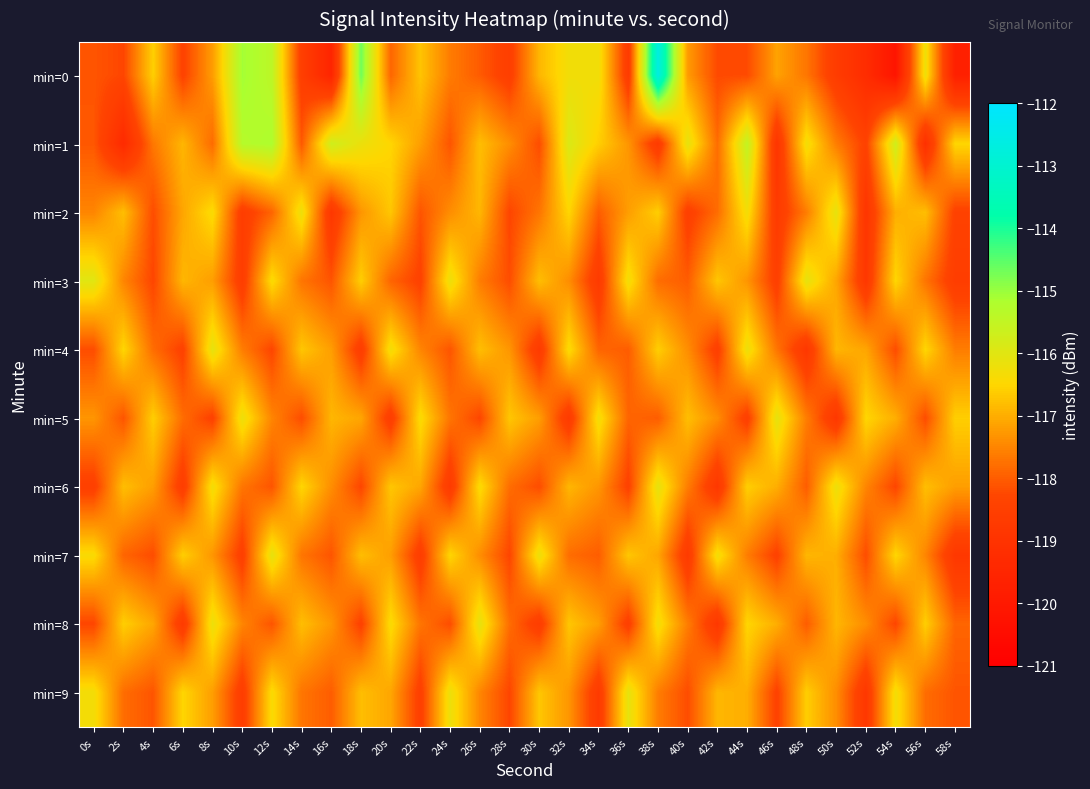

Reading left to right, transcribe all the data shown in this chart.

min=0: 0s=-118.1	2s=-118.3	4s=-116.6	6s=-118.4	8s=-117.2	10s=-115.1	12s=-115.4	14s=-118.5	16s=-119.5	18s=-114.7	20s=-117.9	22s=-116.7	24s=-117.6	26s=-118.0	28s=-118.5	30s=-116.9	32s=-116.3	34s=-116.3	36s=-118.7	38s=-112.6	40s=-117.2	42s=-118.2	44s=-118.2	46s=-117.1	48s=-117.7	50s=-118.6	52s=-119.2	54s=-120.2	56s=-116.2	58s=-119.7
min=1: 0s=-118.1	2s=-119.3	4s=-117.7	6s=-116.9	8s=-117.8	10s=-115.3	12s=-115.2	14s=-118.0	16s=-115.7	18s=-116.2	20s=-116.5	22s=-117.2	24s=-118.1	26s=-116.8	28s=-117.4	30s=-118.2	32s=-115.9	34s=-116.6	36s=-117.3	38s=-118.7	40s=-116.1	42s=-117.8	44s=-115.5	46s=-118.9	48s=-116.3	50s=-117.6	52s=-118.4	54s=-115.7	56s=-119.1	58s=-116.5
min=2: 0s=-117.5	2s=-116.8	4s=-118.2	6s=-117.1	8s=-116.4	10s=-118.6	12s=-117.9	14s=-116.2	16s=-118.8	18s=-117.3	20s=-116.7	22s=-118.1	24s=-117.4	26s=-116.9	28s=-118.3	30s=-117.7	32s=-116.5	34s=-118.0	36s=-117.2	38s=-116.6	40s=-118.5	42s=-117.8	44s=-116.3	46s=-118.7	48s=-117.6	50s=-116.1	52s=-118.9	54s=-117.0	56s=-116.8	58s=-118.4
min=3: 0s=-116.0	2s=-117.5	4s=-118.3	6s=-116.9	8s=-117.2	10s=-118.6	12s=-116.4	14s=-117.7	16s=-118.1	18s=-116.6	20s=-117.9	22s=-118.4	24s=-116.2	26s=-117.6	28s=-118.2	30s=-116.8	32s=-117.4	34s=-118.7	36s=-116.3	38s=-117.8	40s=-118.0	42s=-116.7	44s=-117.3	46s=-118.5	48s=-116.1	50s=-117.1	52s=-118.8	54s=-116.5	56s=-117.7	58s=-118.6
min=4: 0s=-118.2	2s=-116.5	4s=-117.8	6s=-118.4	8s=-116.1	10s=-117.6	12s=-118.3	14s=-116.7	16s=-117.2	18s=-118.6	20s=-116.3	22s=-117.5	24s=-118.1	26s=-116.8	28s=-117.3	30s=-118.7	32s=-116.4	34s=-117.9	36s=-118.0	38s=-116.6	40s=-117.4	42s=-118.5	44s=-116.2	46s=-117.7	48s=-118.8	50s=-116.9	52s=-117.1	54s=-118.2	56s=-116.5	58s=-117.6
min=5: 0s=-117.3	2s=-118.1	4s=-116.6	6s=-117.8	8s=-118.4	10s=-116.2	12s=-117.5	14s=-118.2	16s=-116.9	18s=-117.1	20s=-118.6	22s=-116.4	24s=-117.7	26s=-118.3	28s=-116.7	30s=-117.2	32s=-118.7	34s=-116.3	36s=-117.9	38s=-118.0	40s=-116.8	42s=-117.4	44s=-118.5	46s=-116.1	48s=-117.6	50s=-118.8	52s=-116.5	54s=-117.0	56s=-118.2	58s=-116.6
min=6: 0s=-118.5	2s=-116.8	4s=-117.2	6s=-118.6	8s=-116.3	10s=-117.7	12s=-118.1	14s=-116.5	16s=-117.4	18s=-118.3	20s=-116.7	22s=-117.1	24s=-118.7	26s=-116.4	28s=-117.8	30s=-118.2	32s=-116.9	34s=-117.3	36s=-118.4	38s=-116.1	40s=-117.6	42s=-118.8	44s=-116.6	46s=-117.0	48s=-118.0	50s=-116.2	52s=-117.5	54s=-118.3	56s=-116.8	58s=-117.2
min=7: 0s=-116.4	2s=-117.9	4s=-118.2	6s=-116.6	8s=-117.3	10s=-118.5	12s=-116.1	14s=-117.7	16s=-118.1	18s=-116.8	20s=-117.2	22s=-118.6	24s=-116.5	26s=-117.4	28s=-118.3	30s=-116.2	32s=-117.8	34s=-118.0	36s=-116.7	38s=-117.1	40s=-118.7	42s=-116.3	44s=-117.6	46s=-118.4	48s=-116.9	50s=-117.0	52s=-118.2	54s=-116.5	56s=-117.5	58s=-118.8
min=8: 0s=-118.3	2s=-116.6	4s=-117.1	6s=-118.7	8s=-116.2	10s=-117.5	12s=-118.1	14s=-116.8	16s=-117.3	18s=-118.4	20s=-116.4	22s=-117.7	24s=-118.2	26s=-116.1	28s=-117.8	30s=-118.6	32s=-116.7	34s=-117.2	36s=-118.5	38s=-116.3	40s=-117.6	42s=-118.8	44s=-116.5	46s=-117.0	48s=-118.0	50s=-116.9	52s=-117.4	54s=-118.3	56s=-116.6	58s=-117.9
min=9: 0s=-116.3	2s=-117.8	4s=-118.1	6s=-116.5	8s=-117.2	10s=-118.6	12s=-116.4	14s=-117.7	16s=-118.0	18s=-116.8	20s=-117.1	22s=-118.5	24s=-116.2	26s=-117.5	28s=-118.3	30s=-116.7	32s=-117.3	34s=-118.7	36s=-116.1	38s=-117.6	40s=-118.2	42s=-116.9	44s=-117.0	46s=-118.4	48s=-116.6	50s=-117.4	52s=-118.8	54s=-116.3	56s=-117.8	58s=-118.1